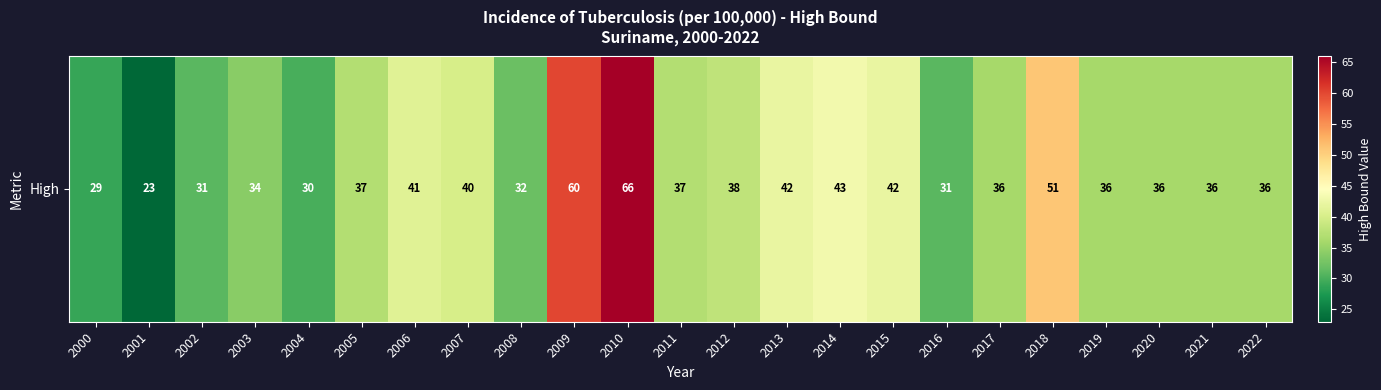

What is the difference between the second highest and second lowest values?

31